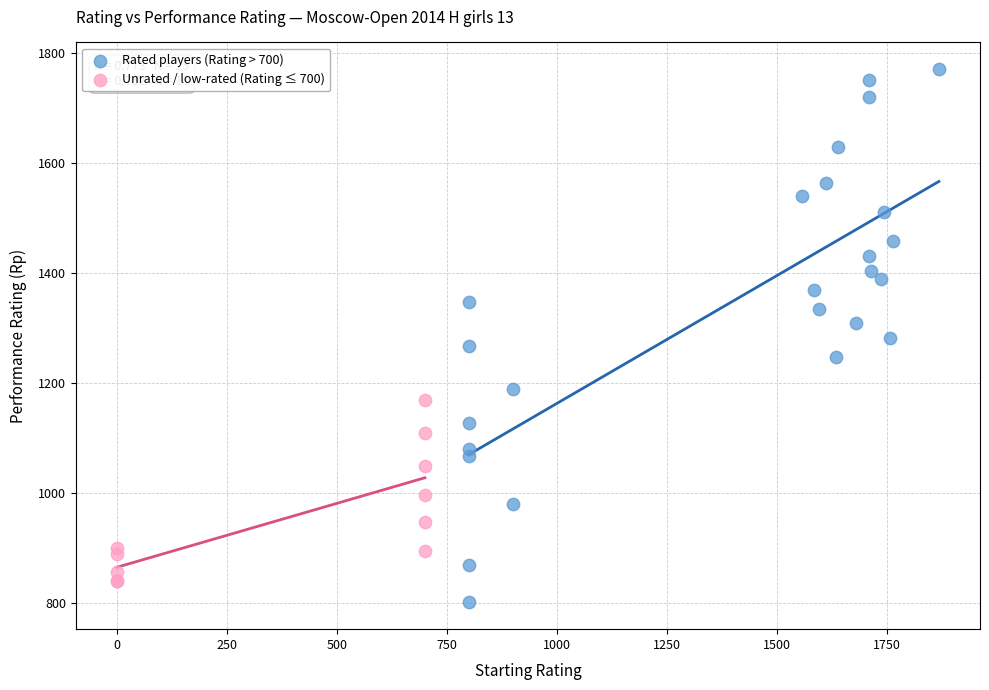

Which series reaches the maximum Y coordinate?

Rated players (Rating > 700)